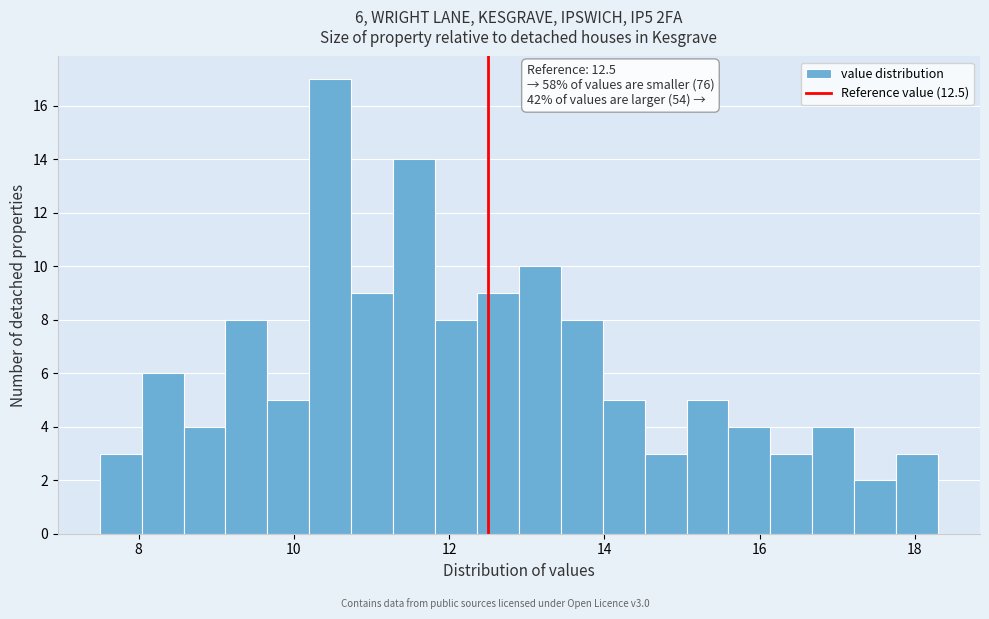

Read against the x-axis, roughly where is the centre of the tallest bar?

10.4